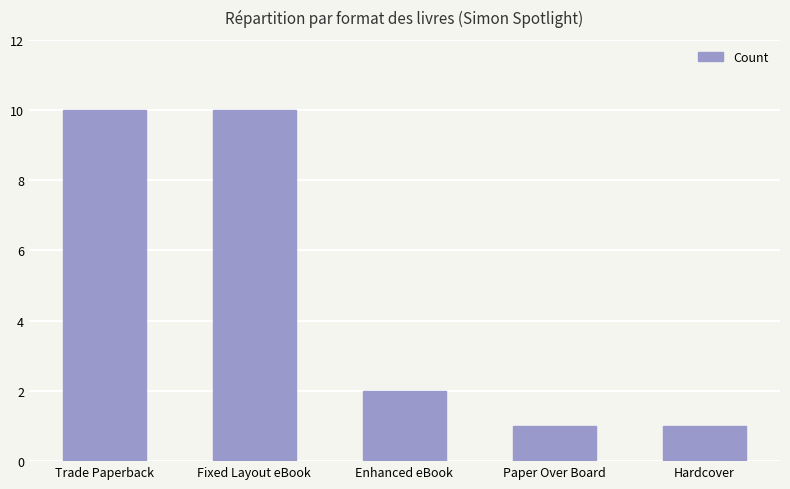

What is the difference between the second highest and minimum values?

9